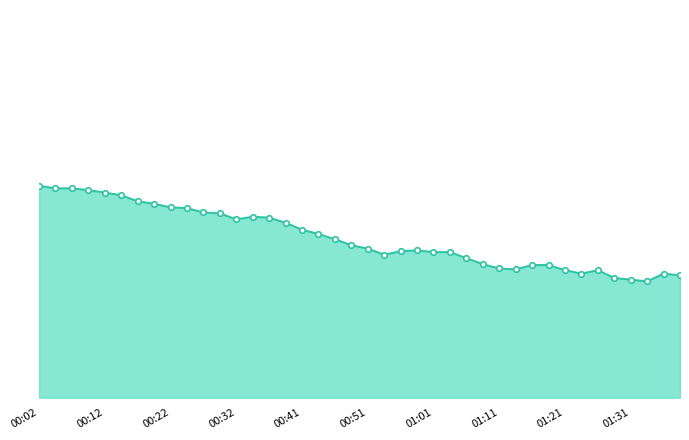

What is the smallest value displayed?

22.4